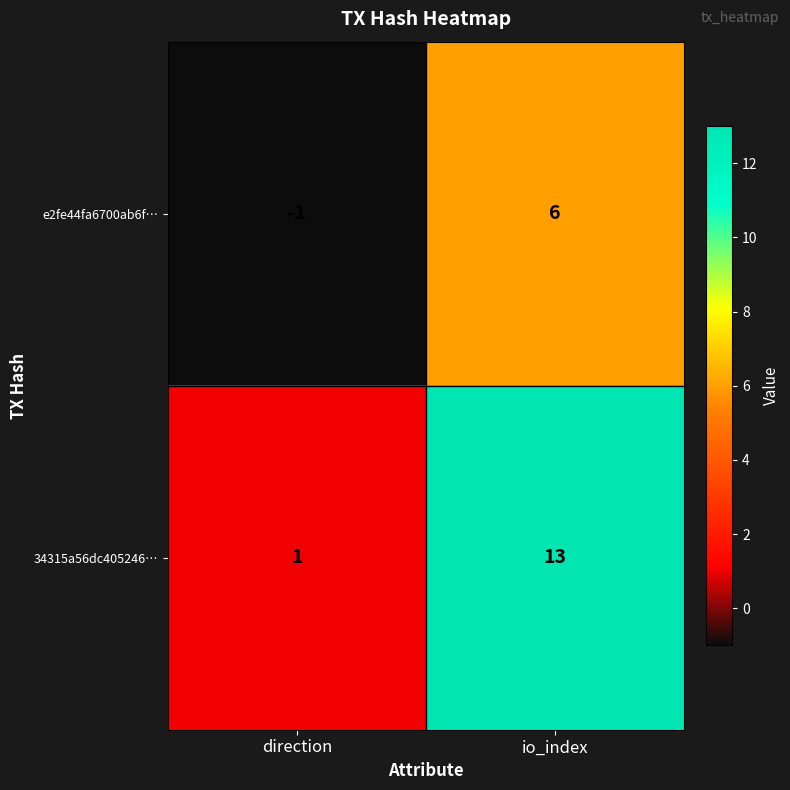

Which series has the largest total across all categories?

34315a56dc405246…